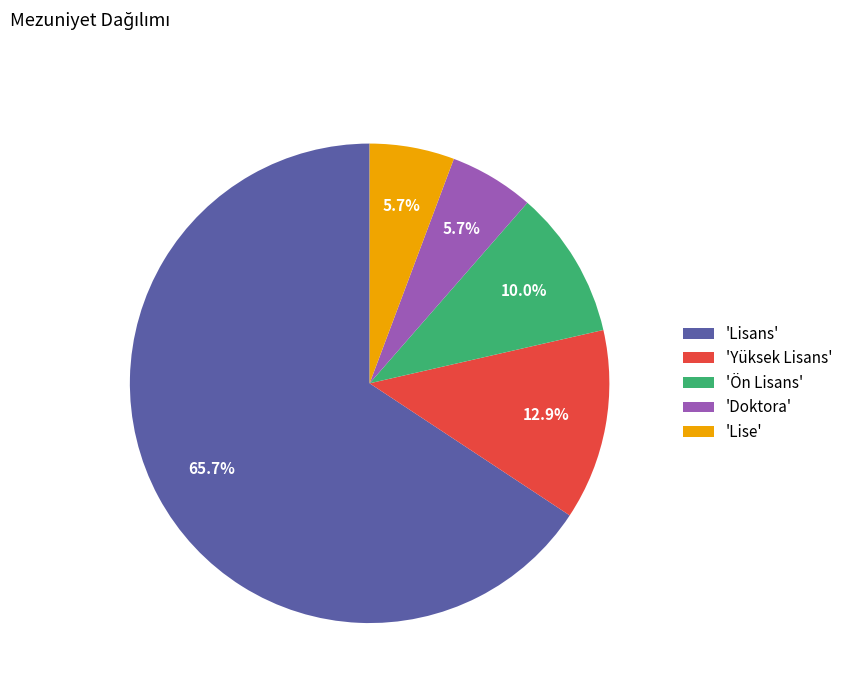

Does any single category account for the majority?

Yes